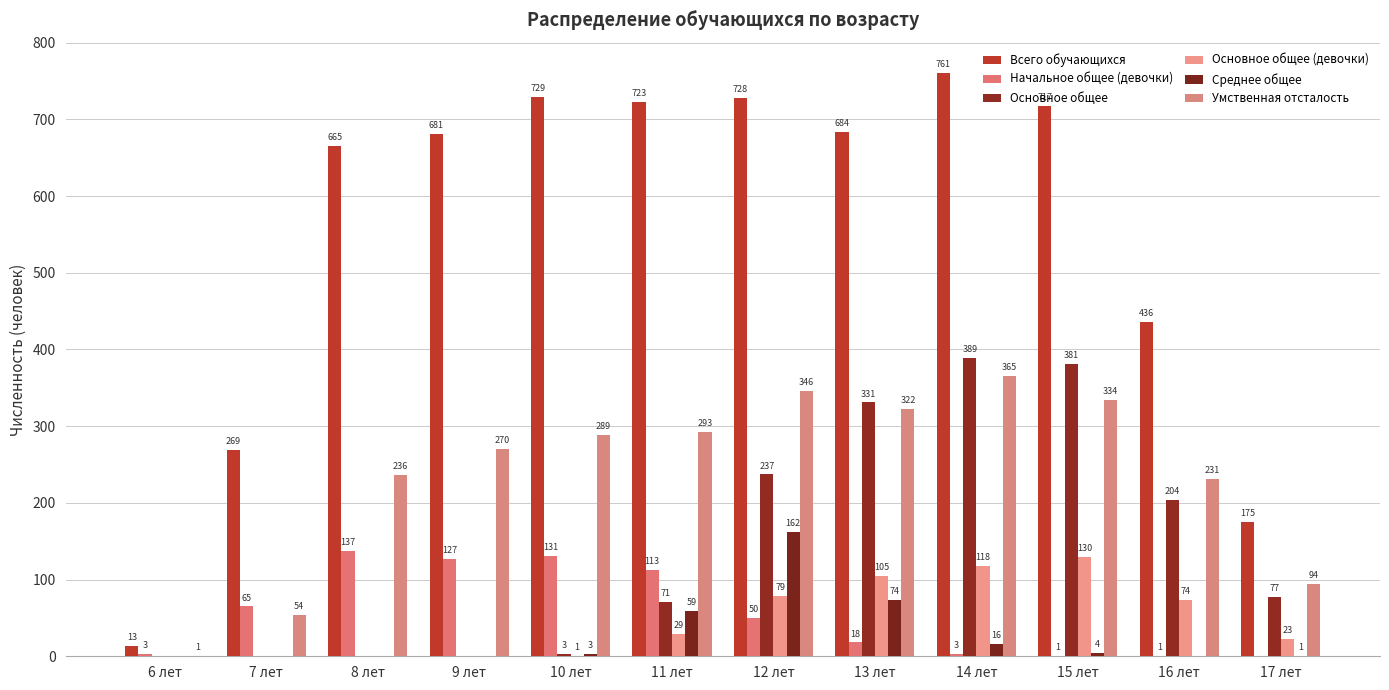

What is the maximum value for Начальное общее (девочки)?

137